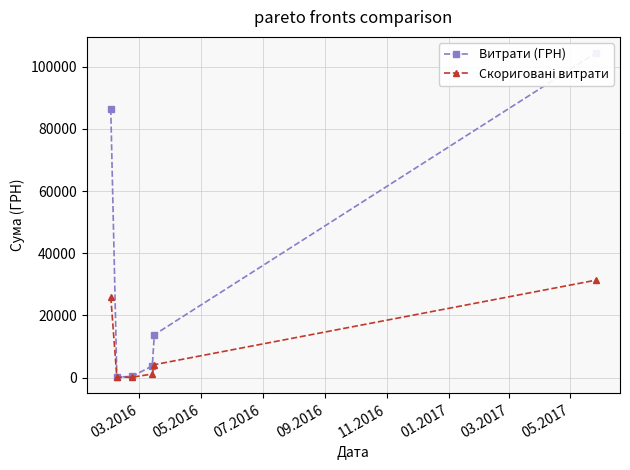

What is the highest value of the Скориговані витрати series?

31320.0